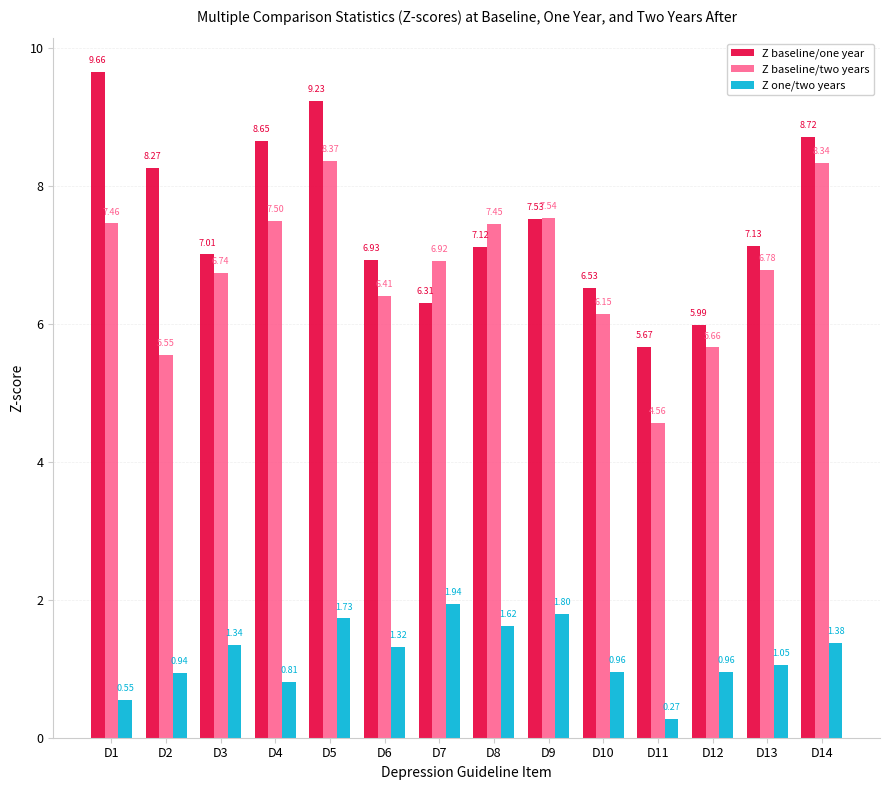

What is the average value of the Z one/two years series?

1.2